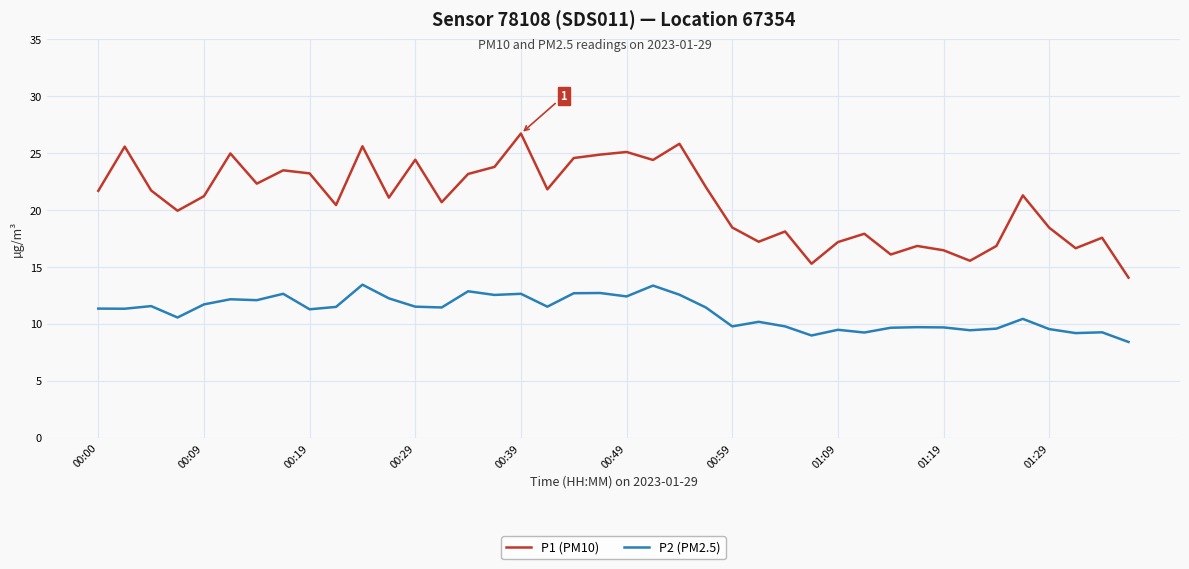

True or false: P2 (PM2.5) and P1 (PM10) intersect in this chart.

False